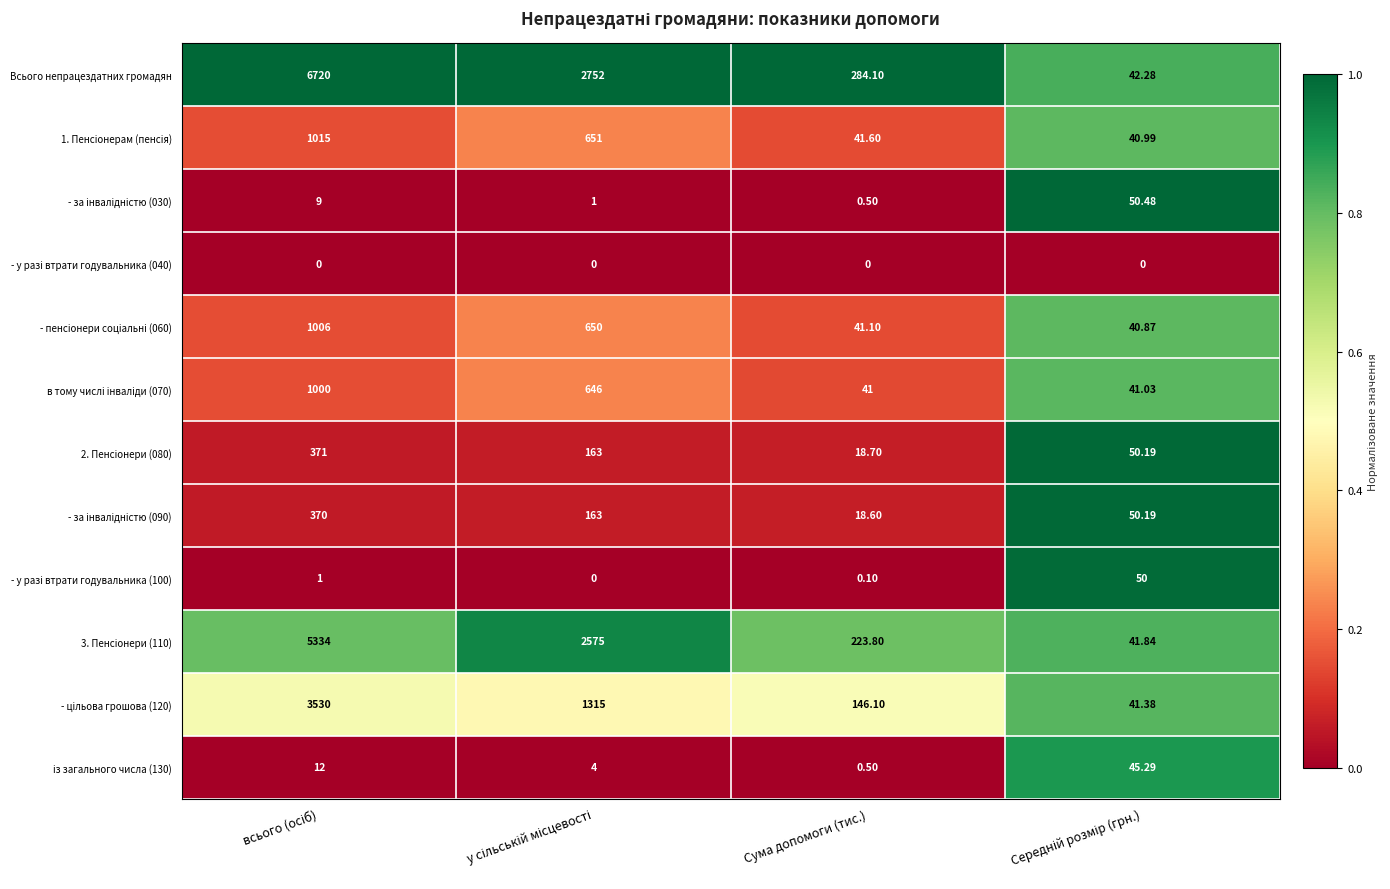

Which series has the largest total across all categories?

Всього непрацездатних громадян